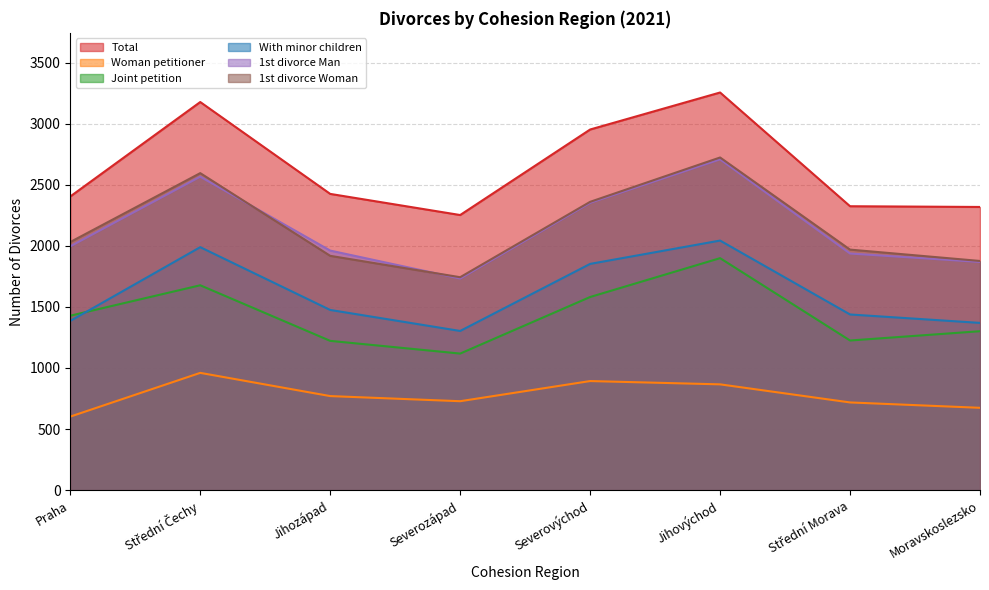

Which series has the largest total across all categories?

Total